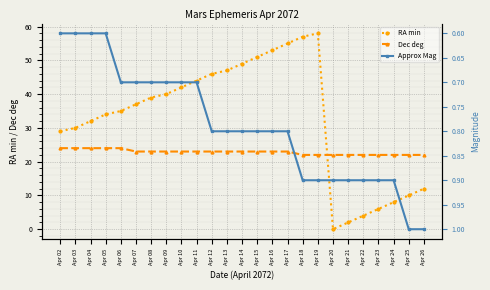

What is the difference between the highest and lowest values at Apr 18?

56.1